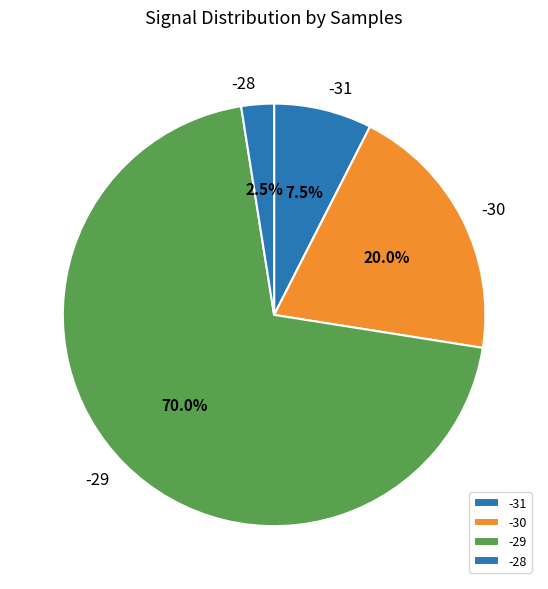

What is the smallest slice in the pie chart?

-28